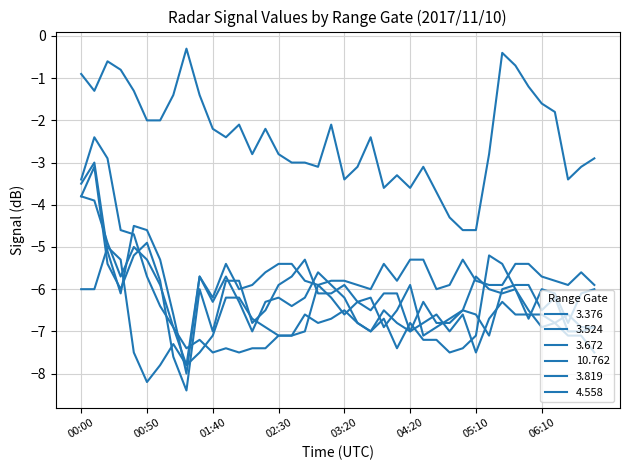

What is the difference between the maximum and minimum values in the 3.524 series?

4.0